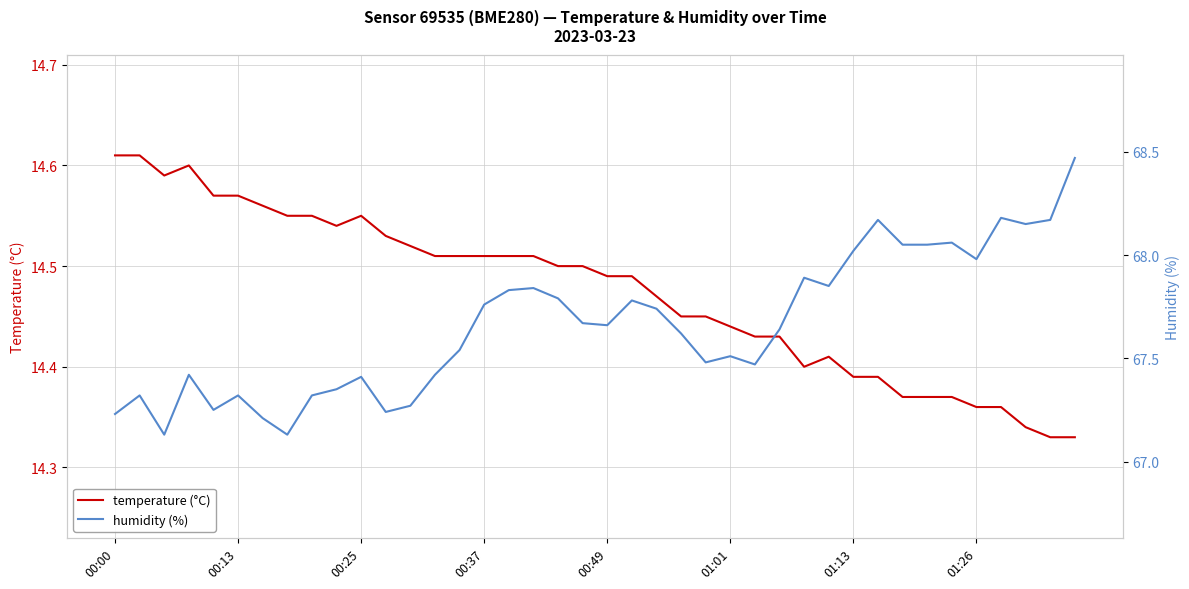

The value of temperature (°C) at 00:00 is 23.9. True or false?

False